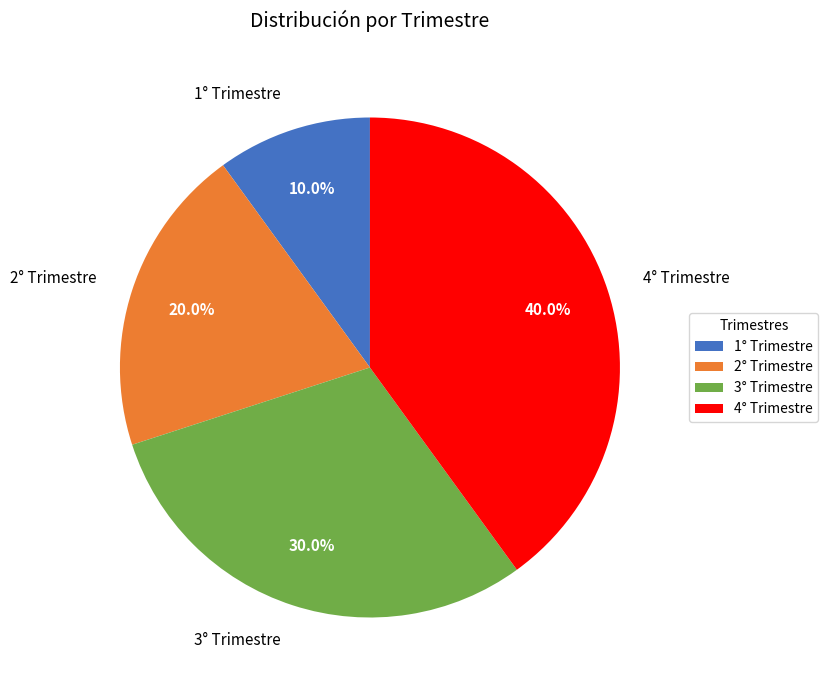

Which slice is the largest?

4° Trimestre